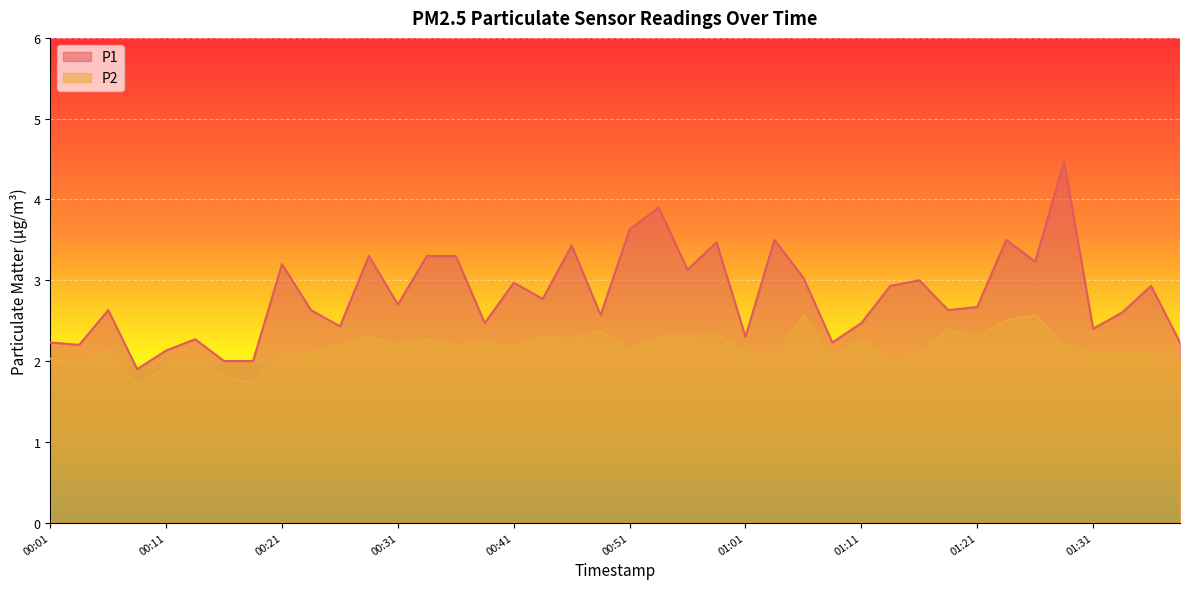

How many interior local valleys does the P1 series have?

13